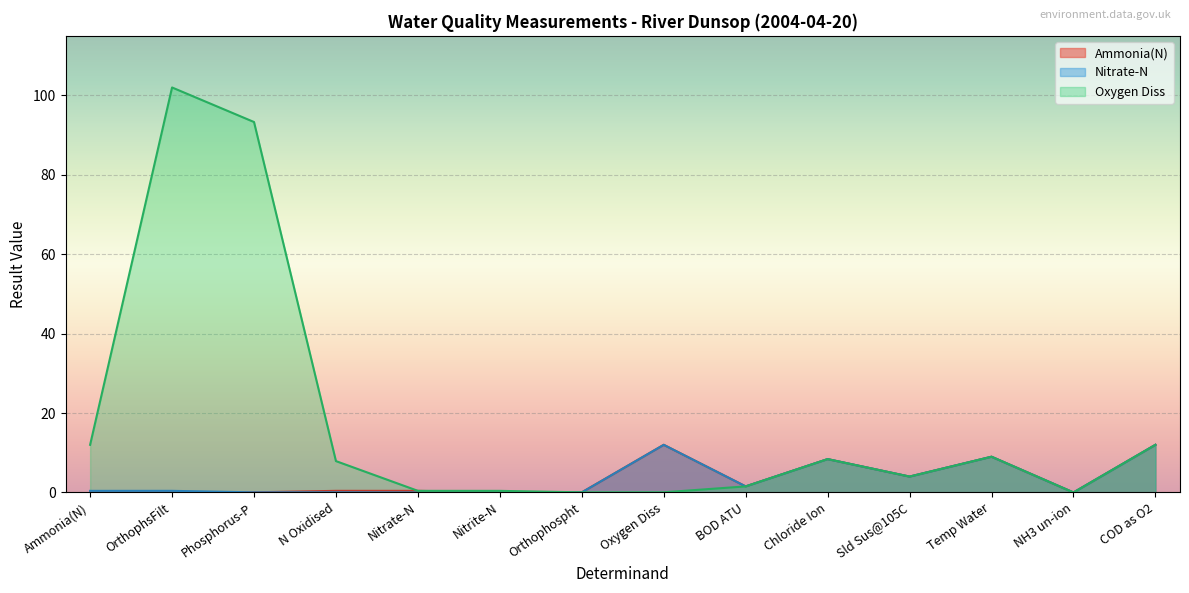

What is the sum of all Ammonia(N) values?

47.8